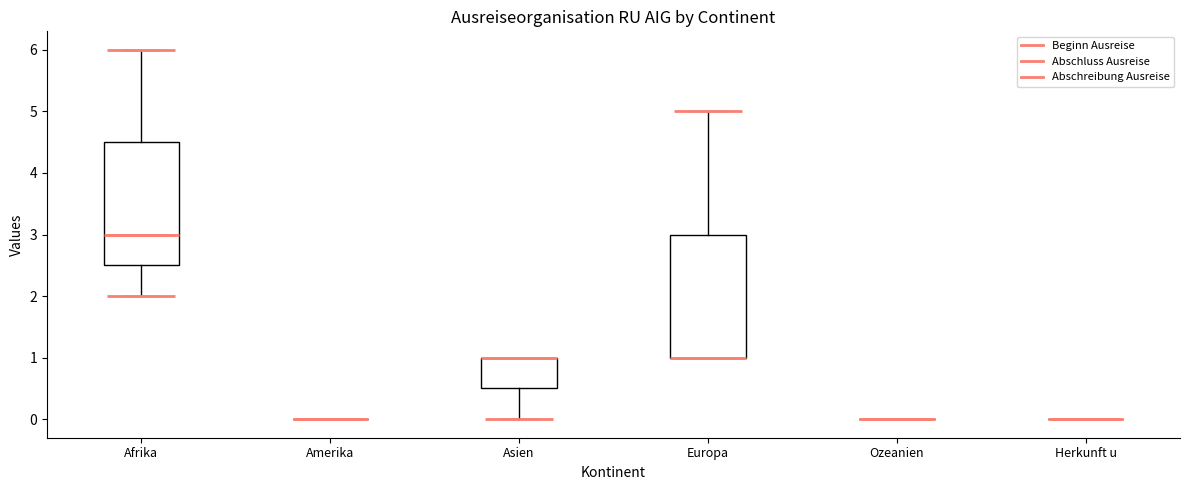

Reading left to right, read every box against the y-axis: the position of its median line, the range the box covers, and the ends of its whiskers. The values are not printed on the chart, so give them approximately, as read against the axis.

Afrika: median 3.0, box 2.5 to 4.5, whiskers 2.0 to 6.0
Amerika: box collapsed to a line at 0.0, whiskers 0.0 to 0.0
Asien: median 1.0 (drawn on the box's upper edge), box 0.5 to 1.0, whiskers 0.0 to 1.0
Europa: median 1.0 (drawn on the box's lower edge), box 1.0 to 3.0, whiskers 1.0 to 5.0
Ozeanien: box collapsed to a line at 0.0, whiskers 0.0 to 0.0
Herkunft u: box collapsed to a line at 0.0, whiskers 0.0 to 0.0